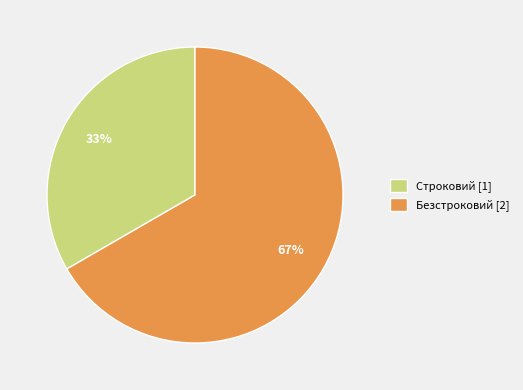

Is it true that Безстроковий [2] is 55% of the pie?

False